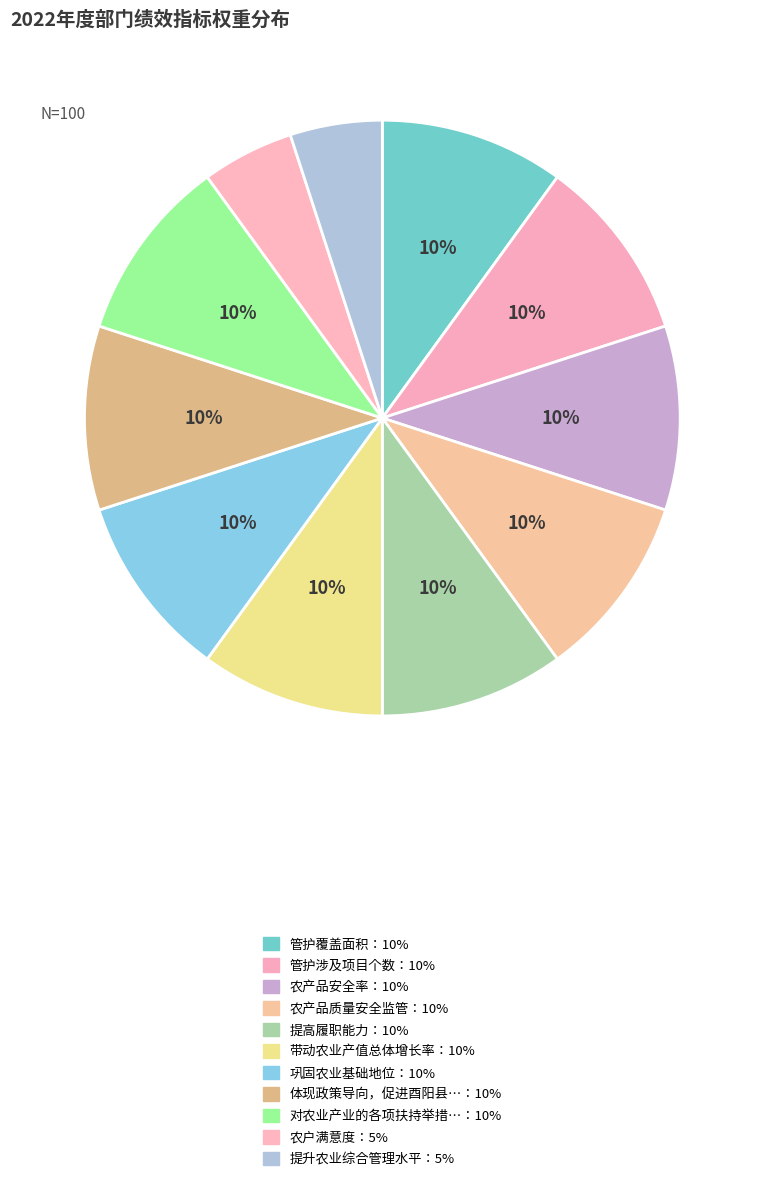

How many segments does this pie chart have?

11